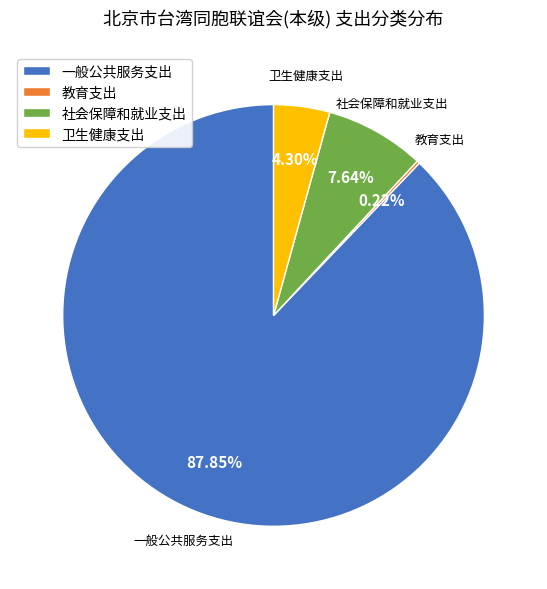

Which category has the biggest portion of the pie?

一般公共服务支出